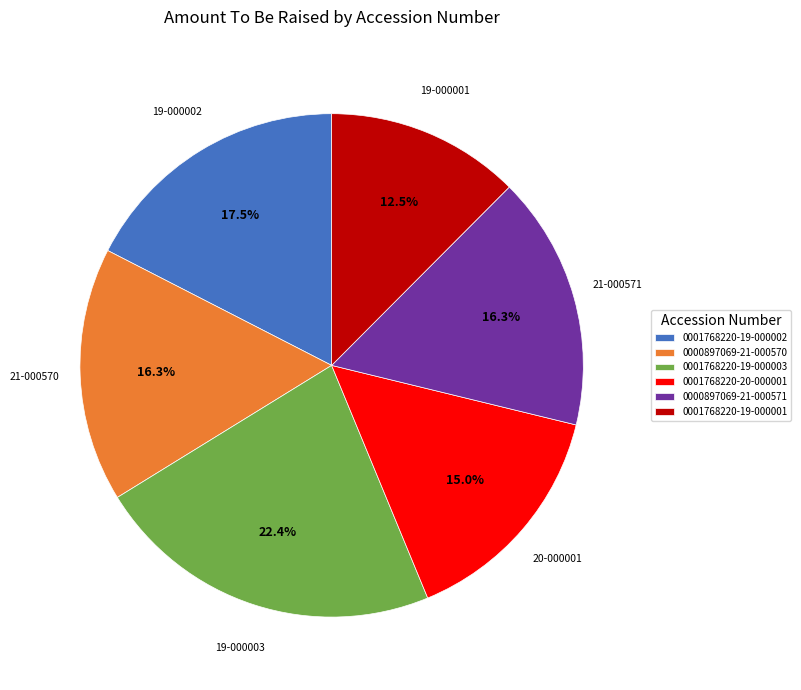

To the nearest percent, what is the average slice percentage?

17%